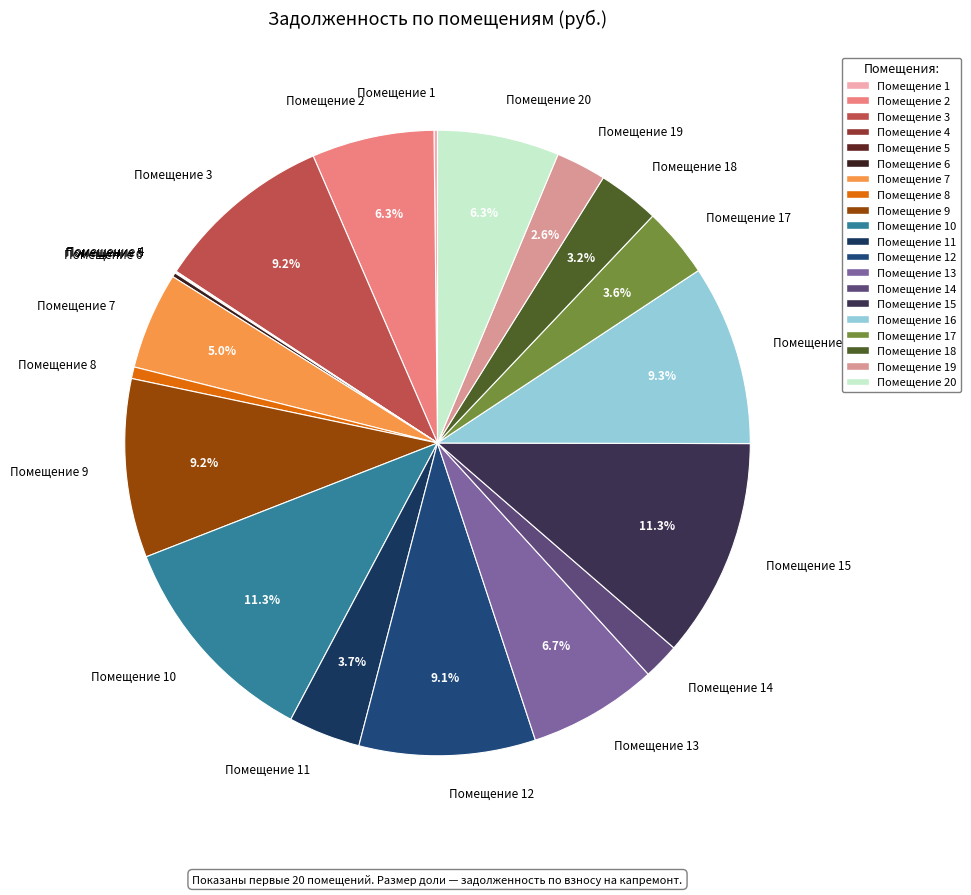

Is Помещение 2 the majority of the pie?

No